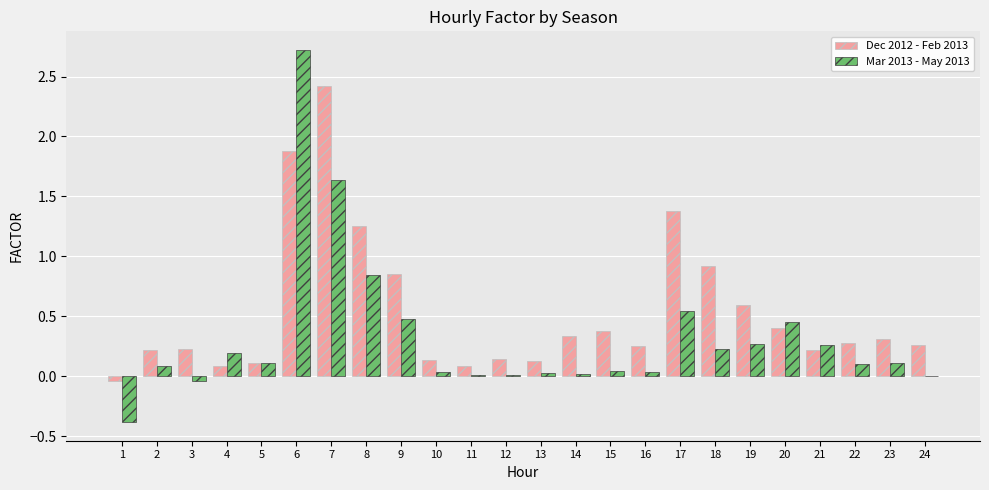

What is the greatest value displayed?

2.7